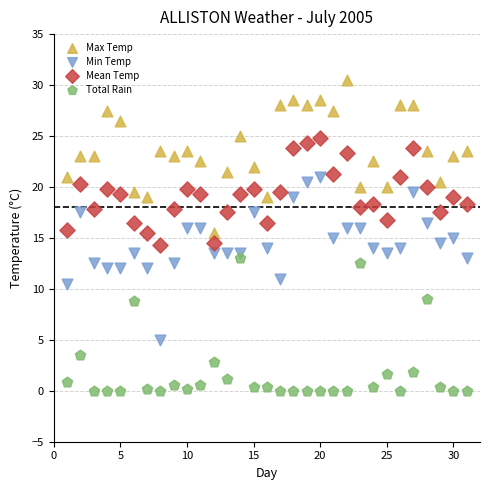

Which series reaches the minimum Y coordinate?

Total Rain